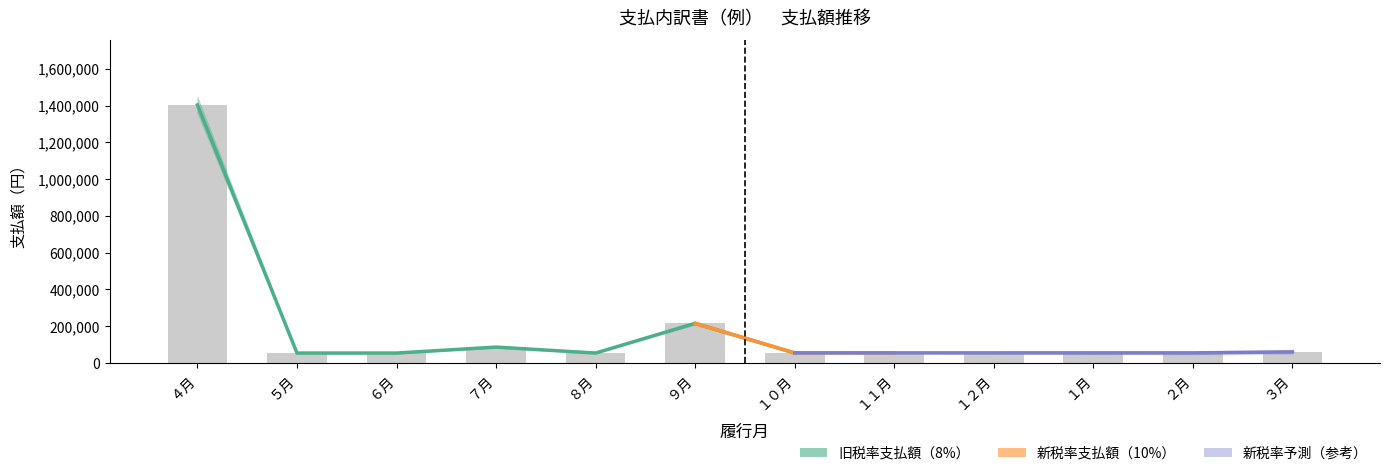

What is the approximate value at ２月, to the nearest 10?

54000